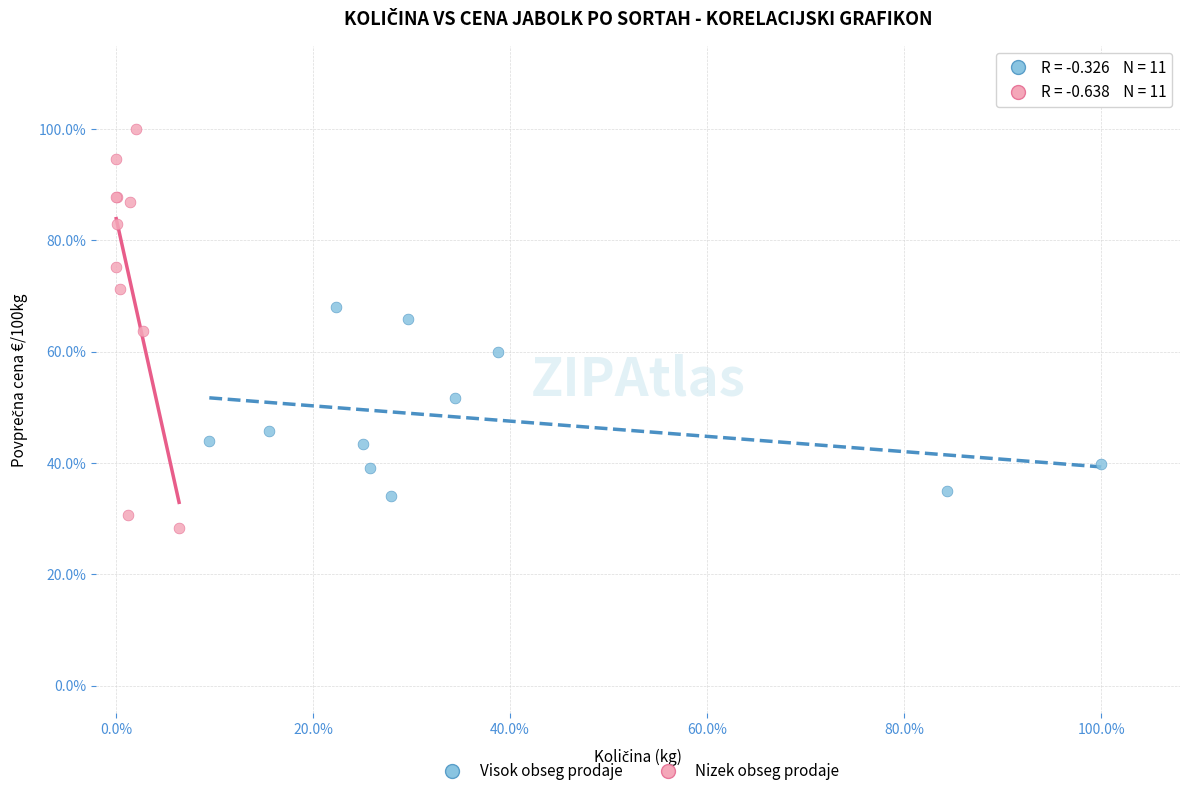

What are all the series names shown in the legend?

Visok obseg prodaje, Nizek obseg prodaje